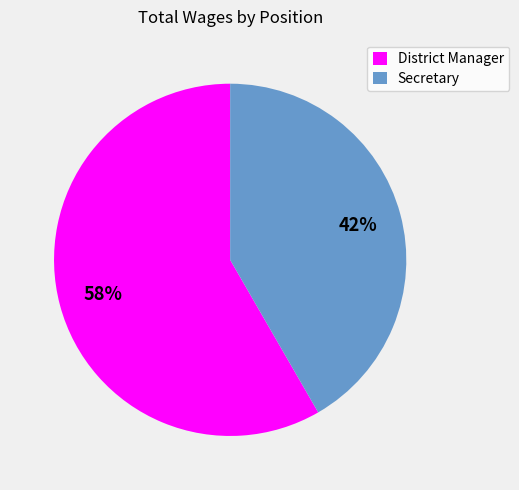

How many segments does this pie chart have?

2